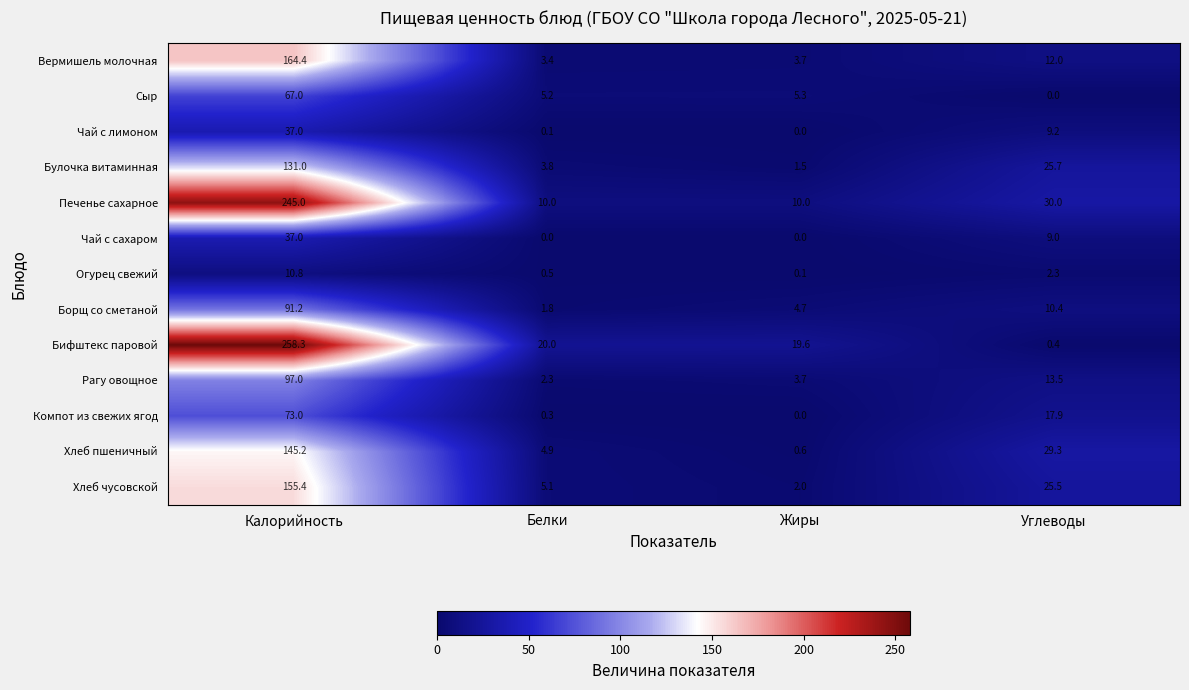

At which label does Чай с сахаром first exceed 9?

Калорийность